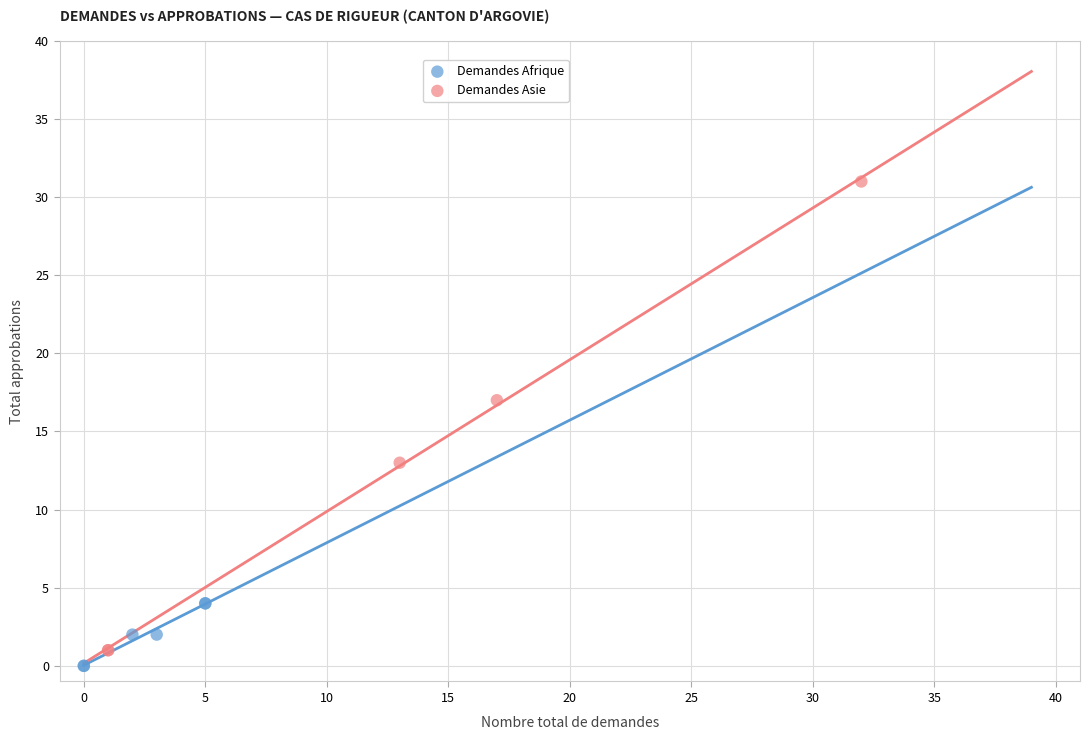

Which series contains the highest Y value?

Demandes Asie